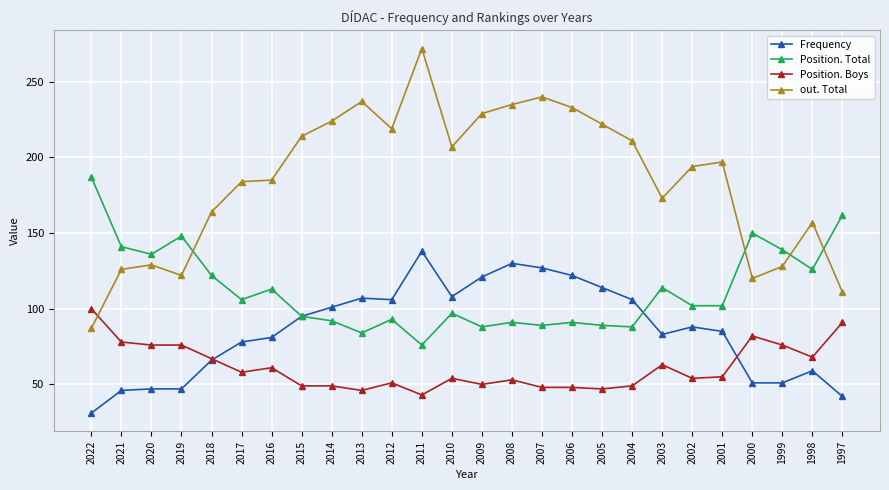

What are all the series names shown in the legend?

Frequency, Position. Total, Position. Boys, out. Total